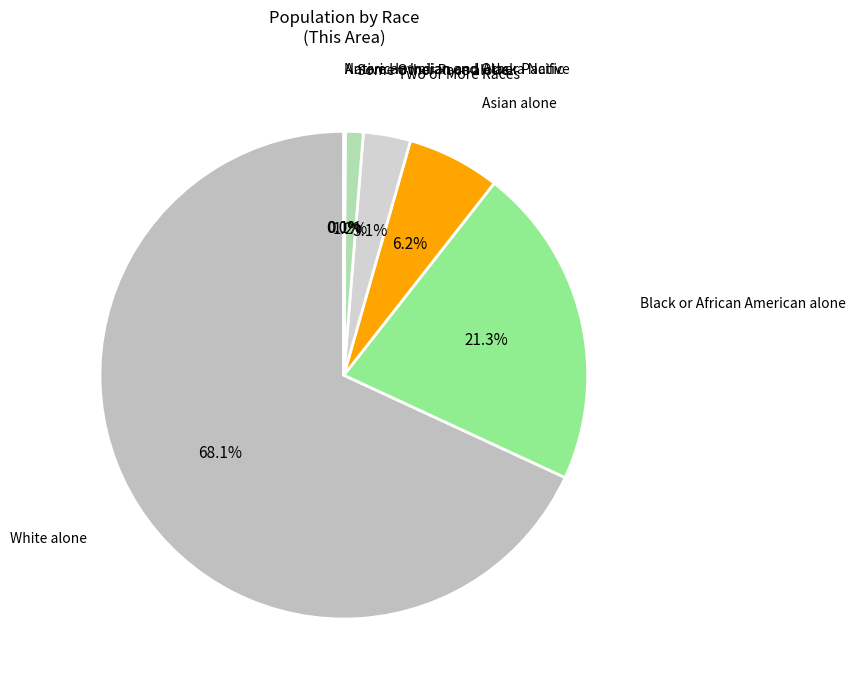

How many slices are in this pie chart?

7